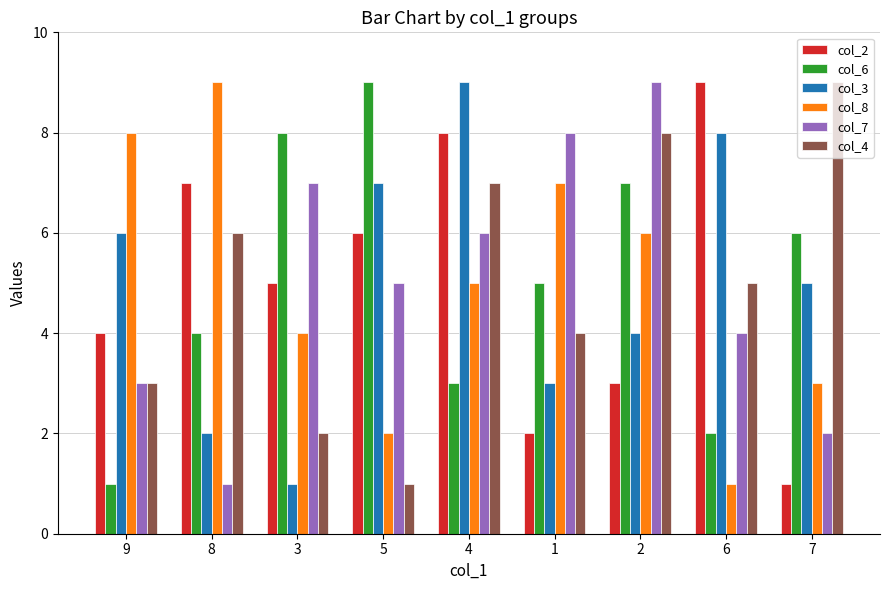

What value does the col_8 series have at 7?

3